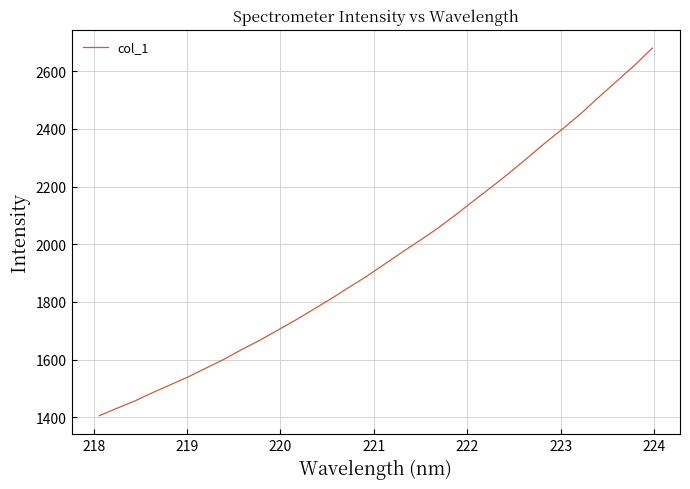

What is the difference between the maximum and minimum values?

1275.0